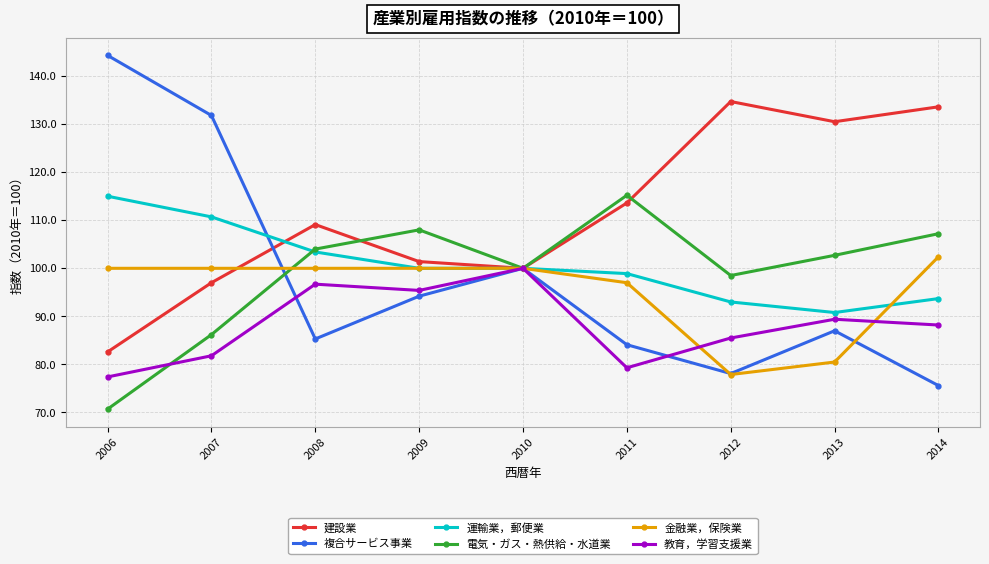

Which series has the widest spread of values?

複合サービス事業